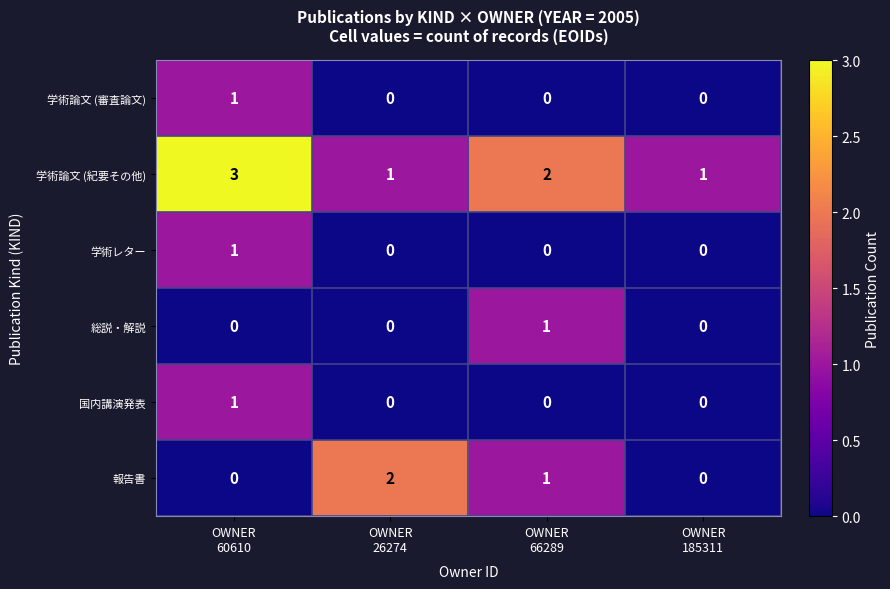

Which series has the largest total across all categories?

学術論文 (紀要その他)